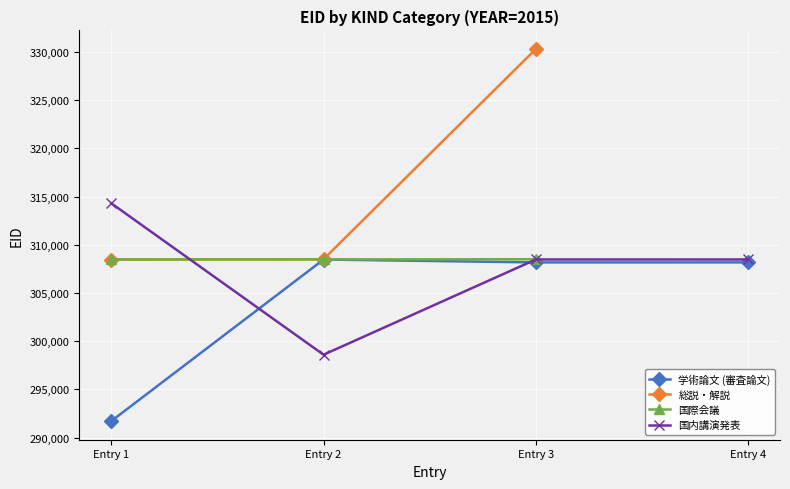

What is the difference between the highest and lowest values at Entry 2?

9907.0